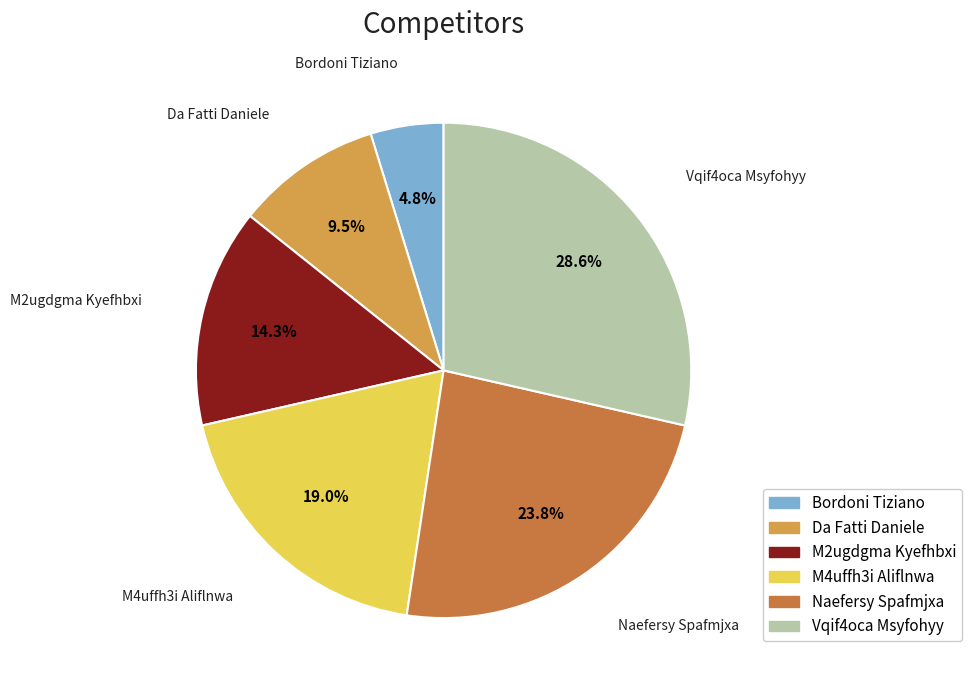

What percentage is NOT represented by Da Fatti Daniele?

90.5%